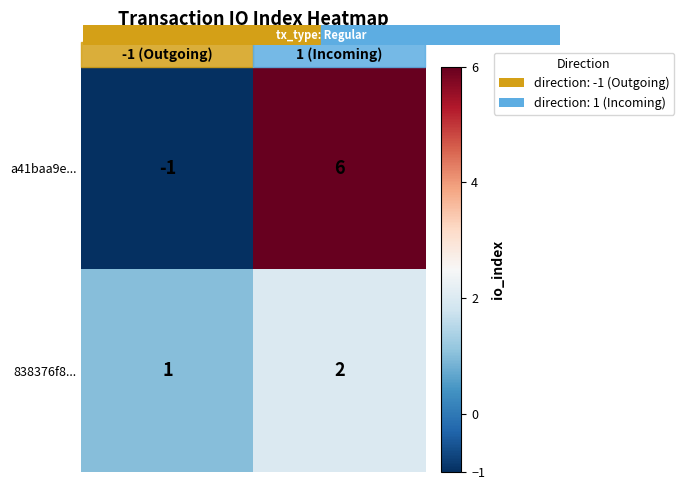

The value of a41baa9e... at 1 (Incoming) is 6. True or false?

True